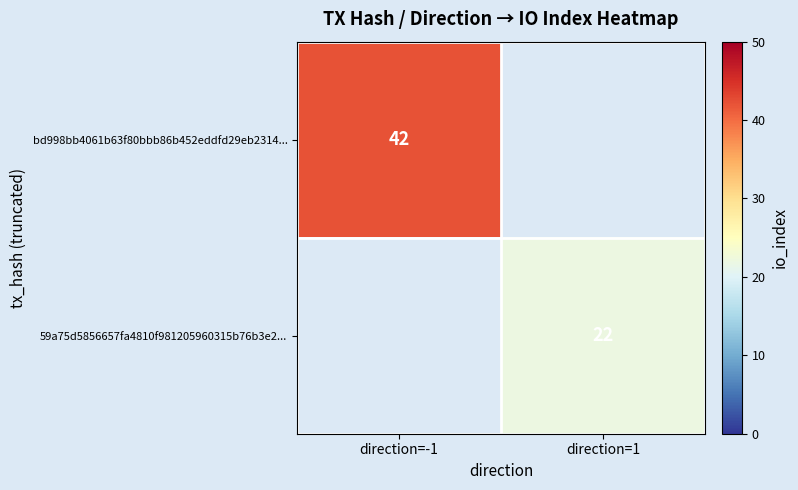

The 59a75d5856657fa4810f981205960315b76b3e2... series shows 34 at direction=1. True or false?

False